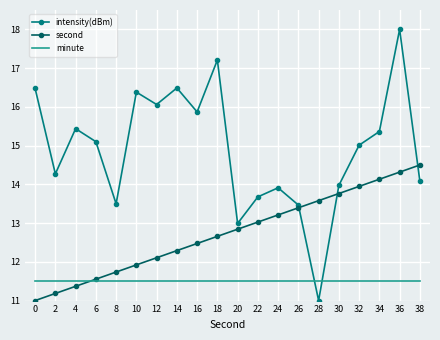

Which series ends up on top after the final intersection of second and intensity(dBm)?

second